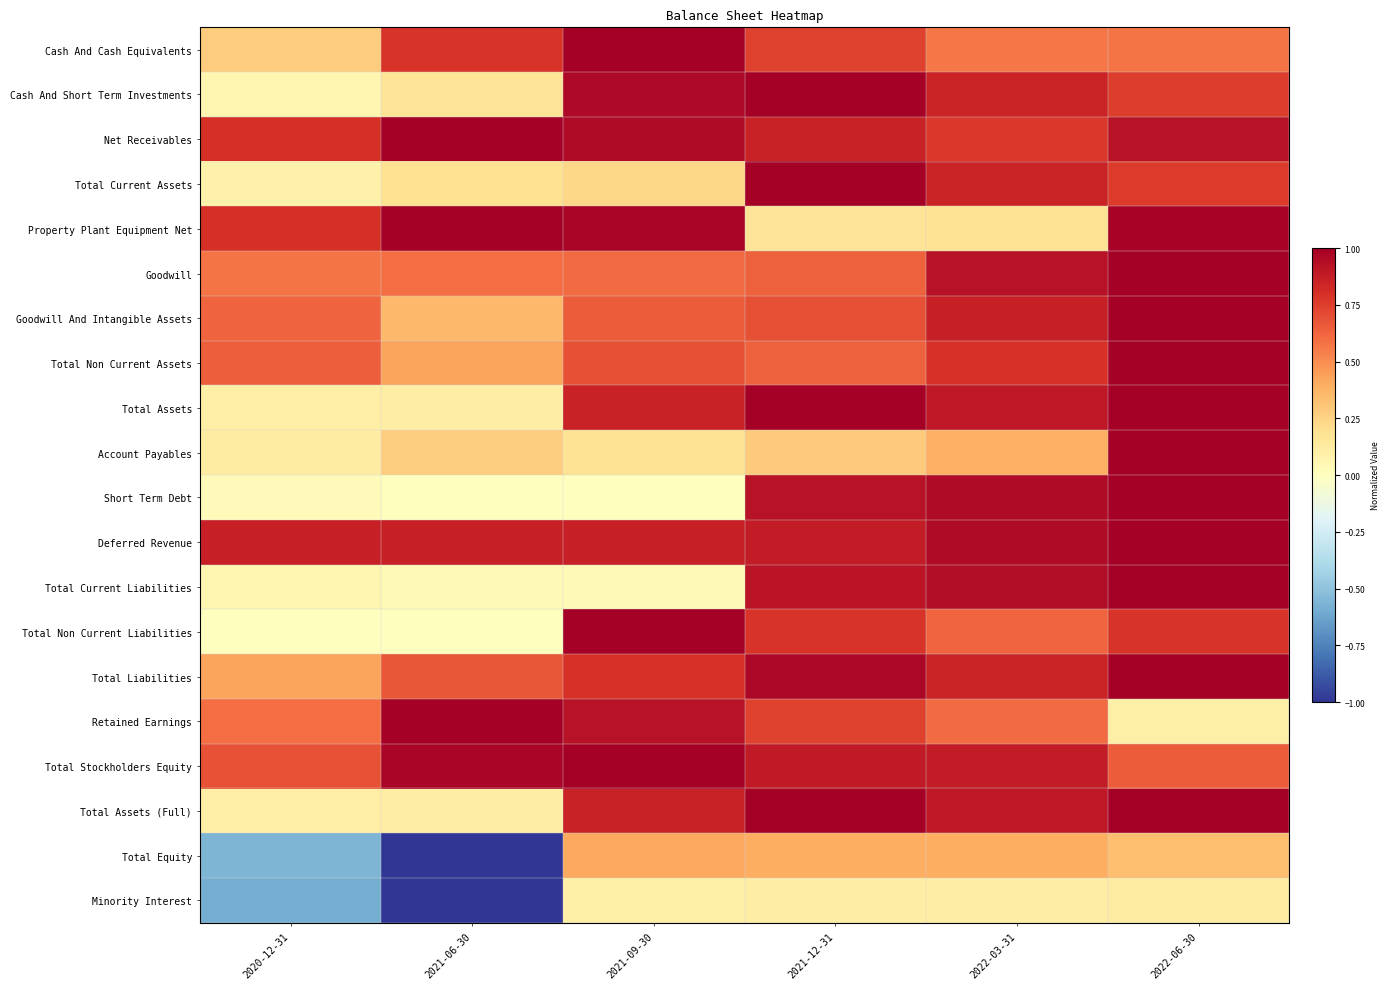

What is the total value across all series at 2022-06-30?

16.0